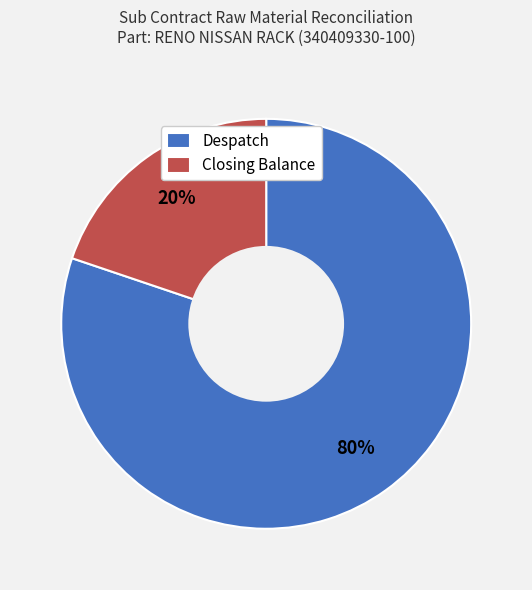

What is the majority slice?

Despatch